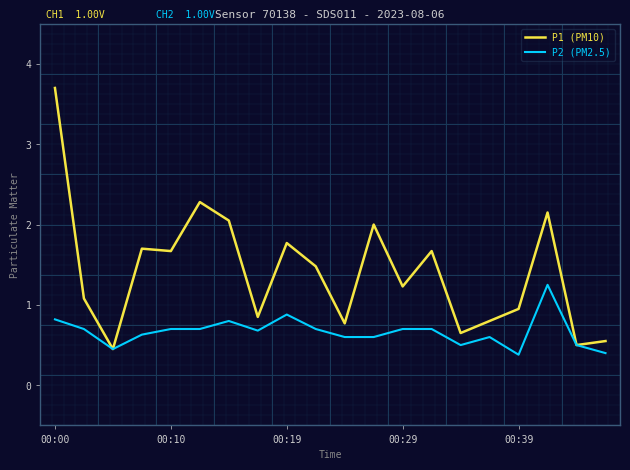

Count the number of categories in the chart.

20